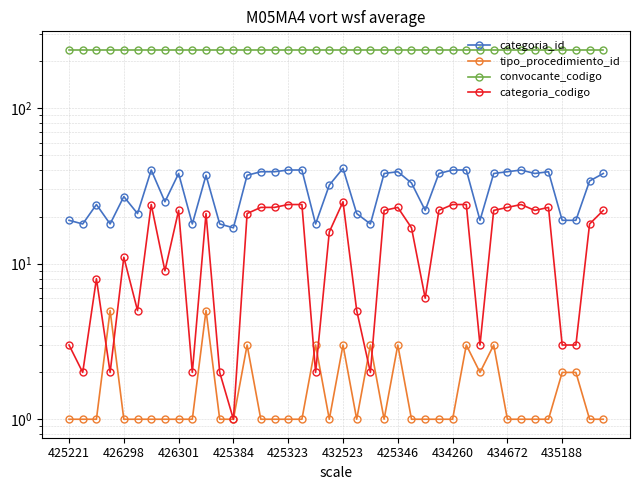

True or false: categoria_id and categoria_codigo intersect in this chart.

False